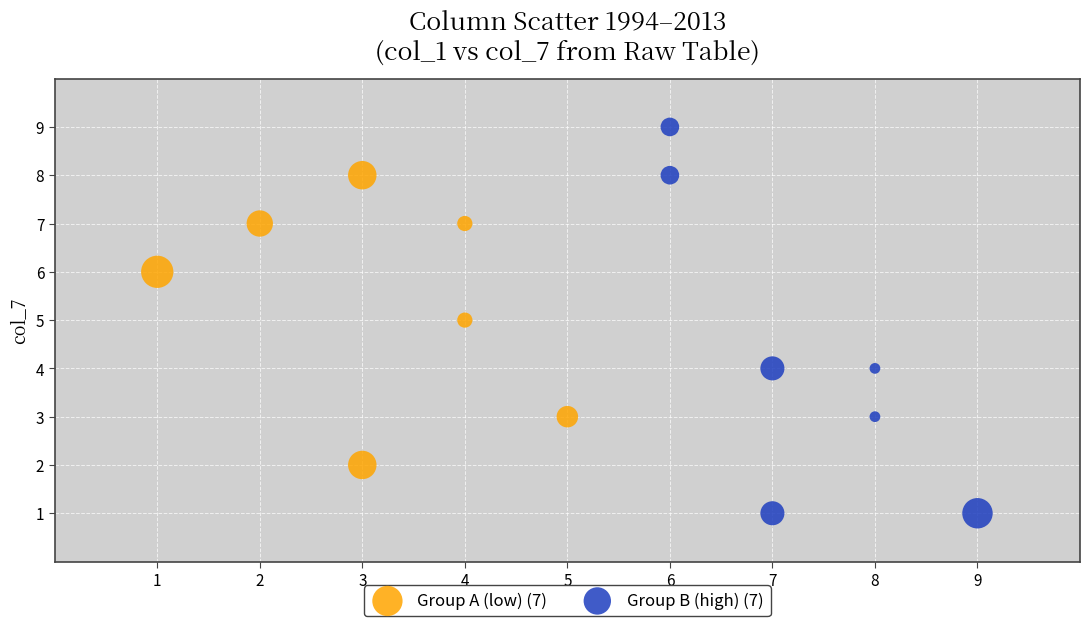

Which series contains the highest Y value?

Group B (high) (7)